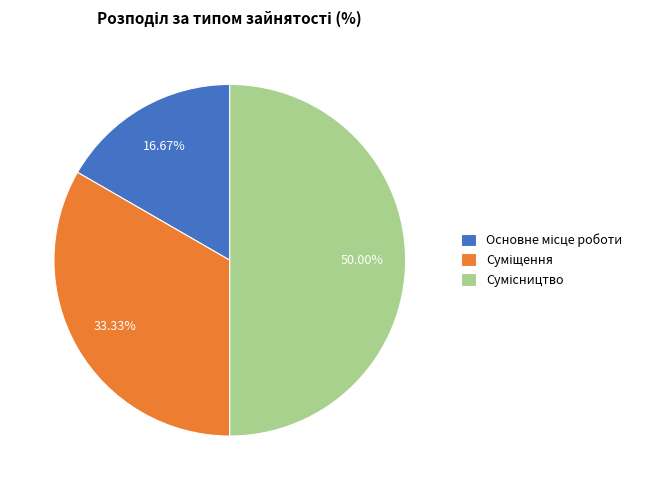

Does Суміщення represent more than half of the total?

No